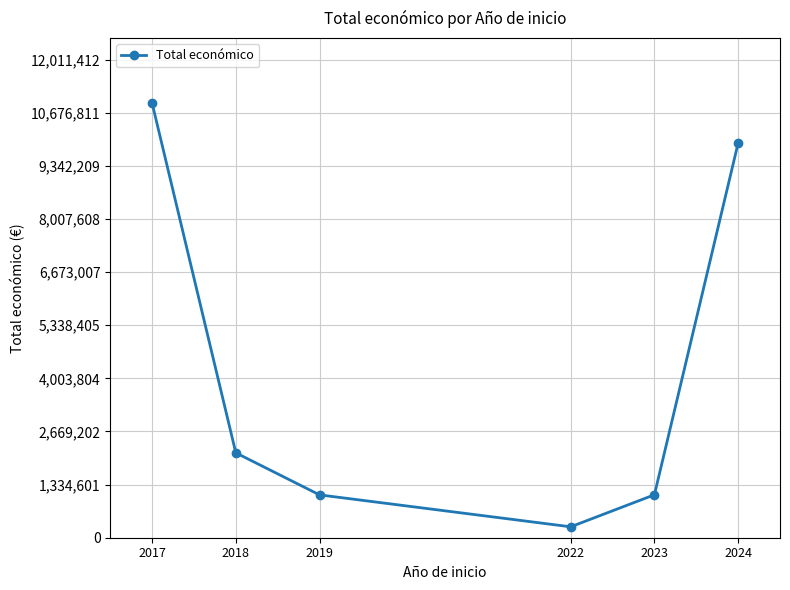

What is the difference between the second highest and minimum values?

9642836